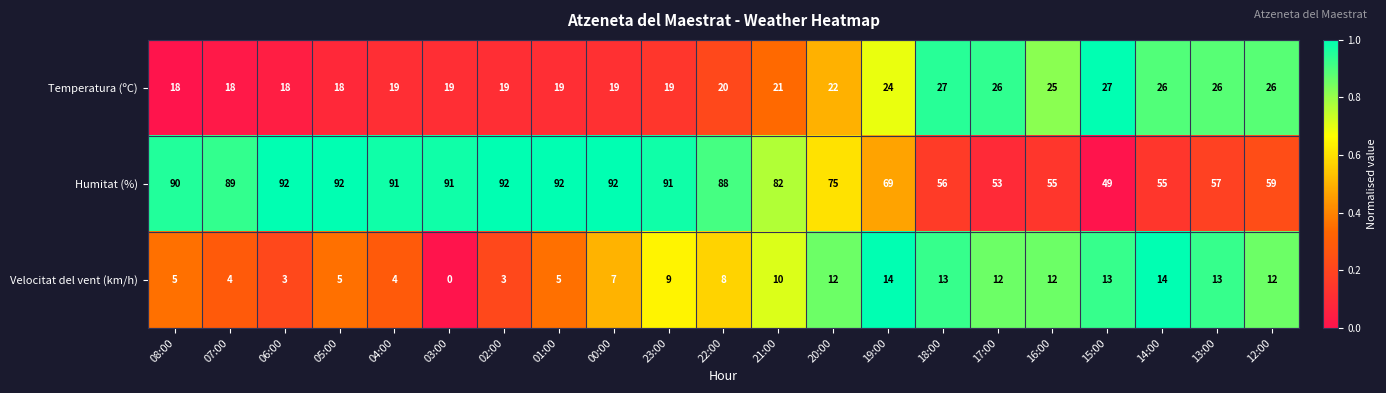

Is it true that Temperatura (ºC) equals 25 at 16:00?

True